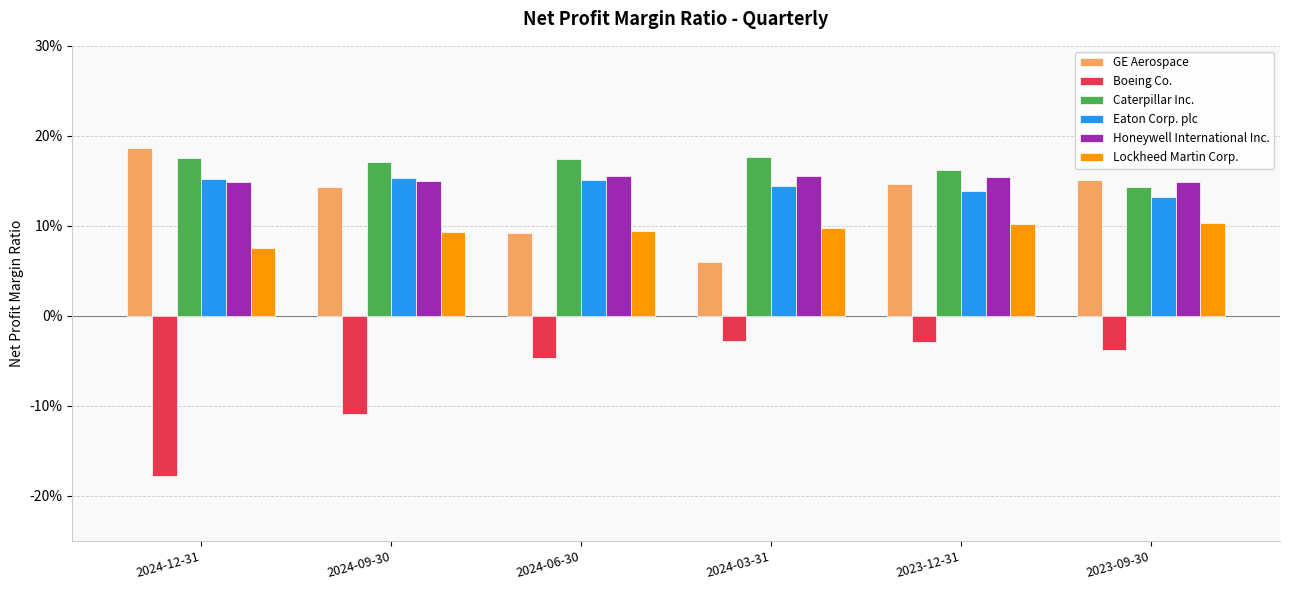

At how many categories does at least one series exceed 0?

6